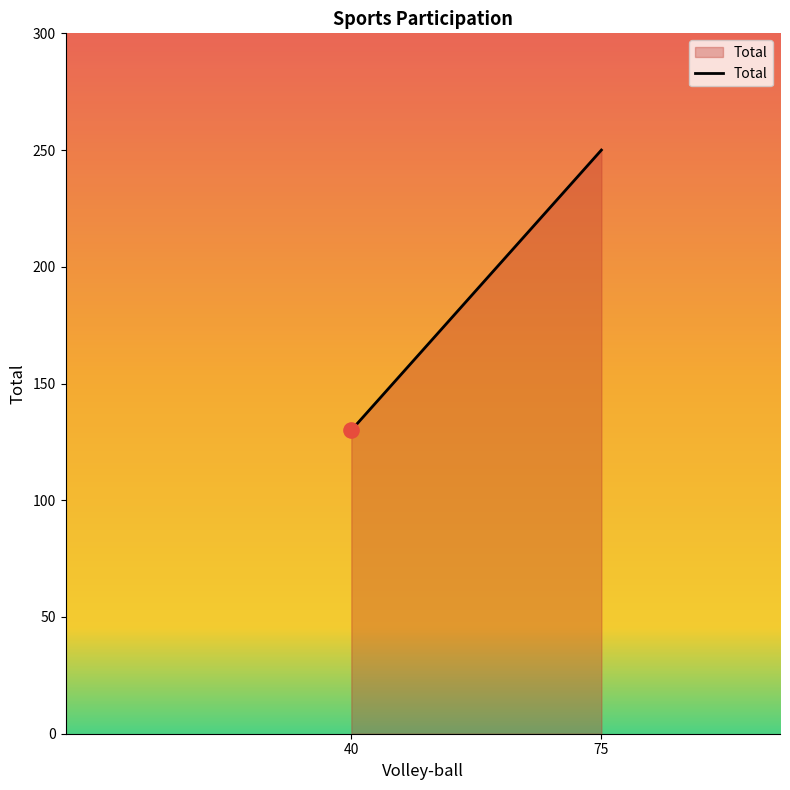

What is the change in value from 40 to 75?

+120